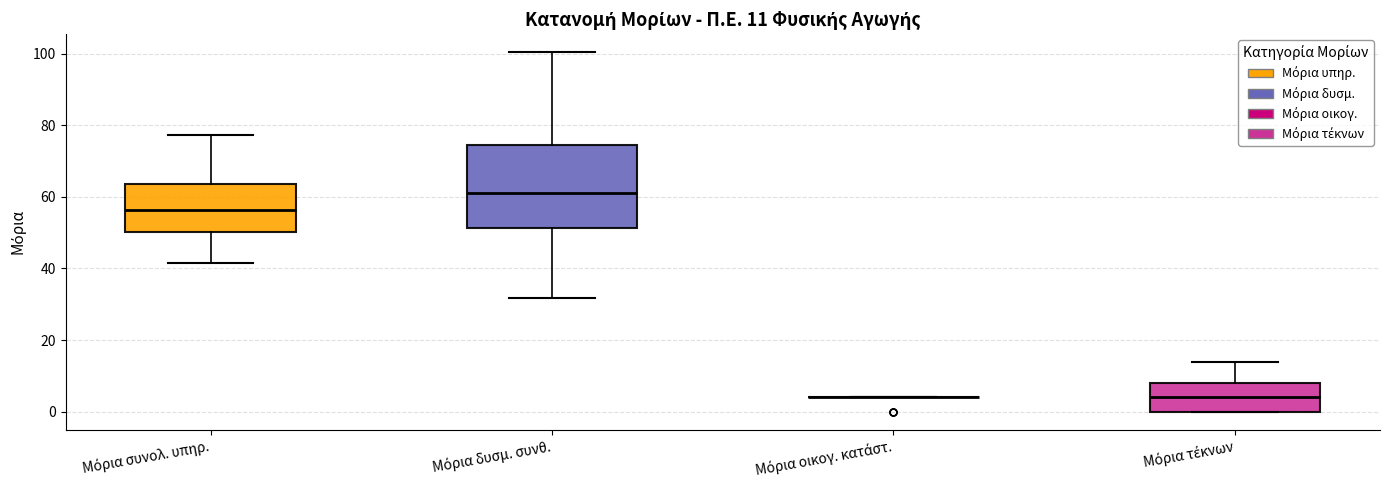

Which box is the tallest, from its lower edge to its upper edge?

Μόρια δυσμ. συνθ.